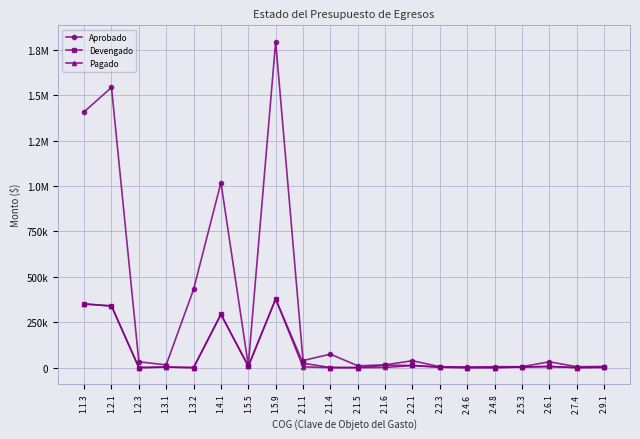

What is the maximum value shown in the chart?

1795334.9